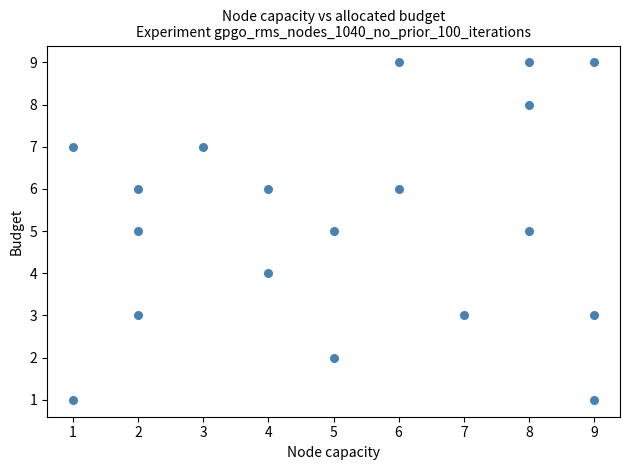

What is the range of X values (max minus min)?

8